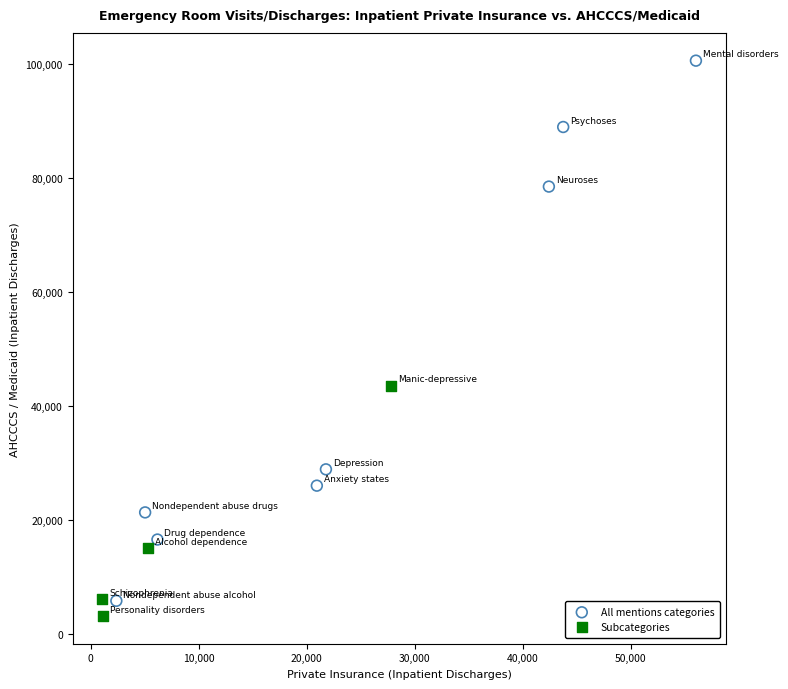

What are all the series names shown in the legend?

All mentions categories, Subcategories